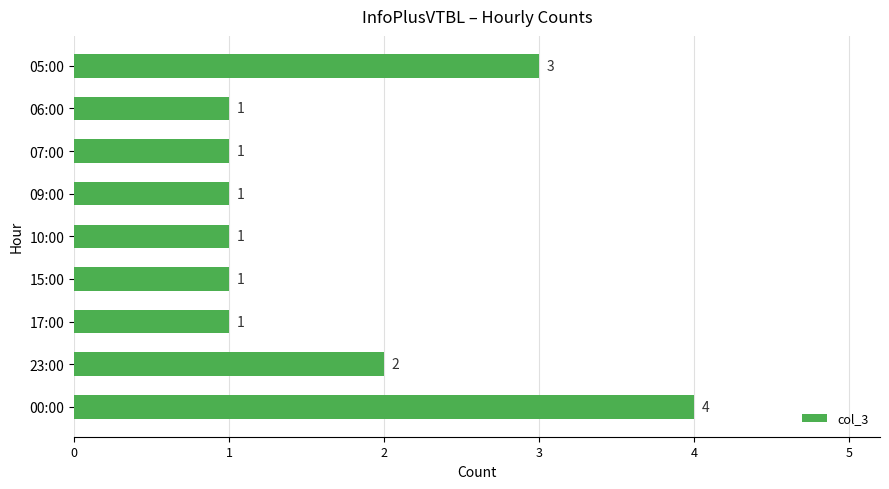

How many values are between 1 and 2?

7